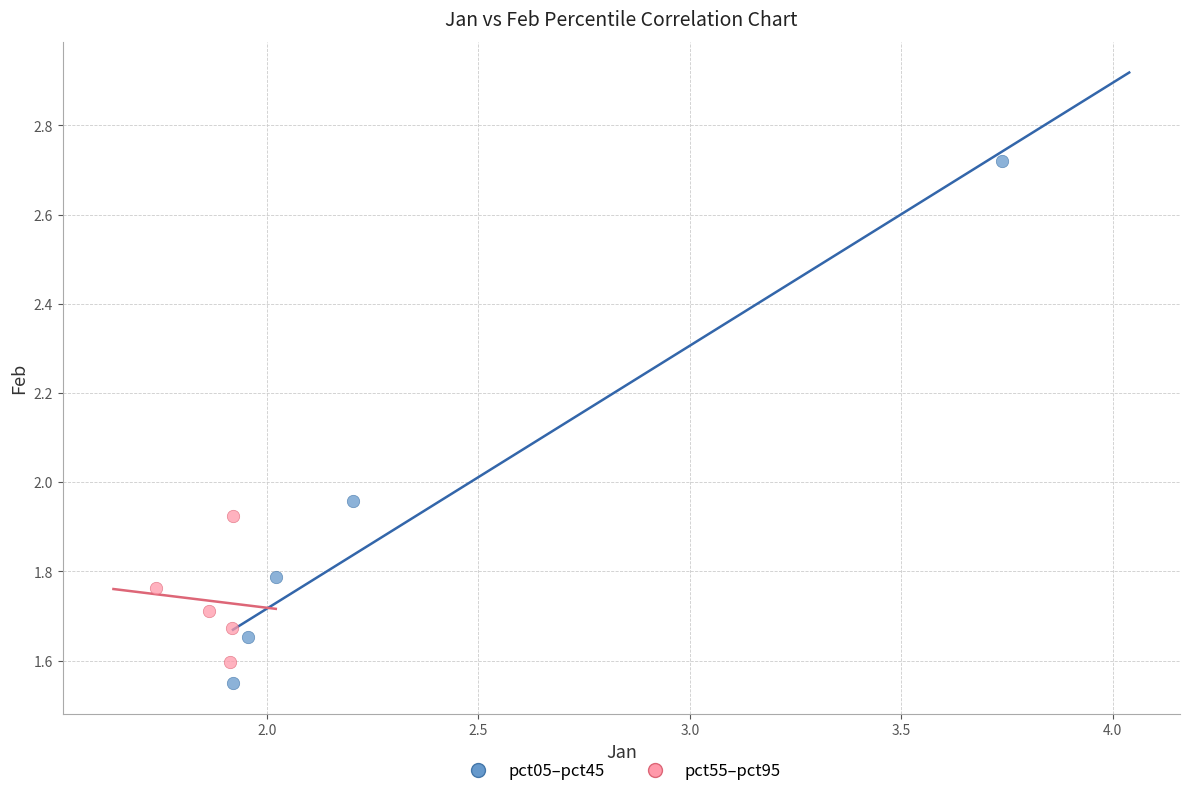

Which series has the widest spread of Y values?

pct05–pct45